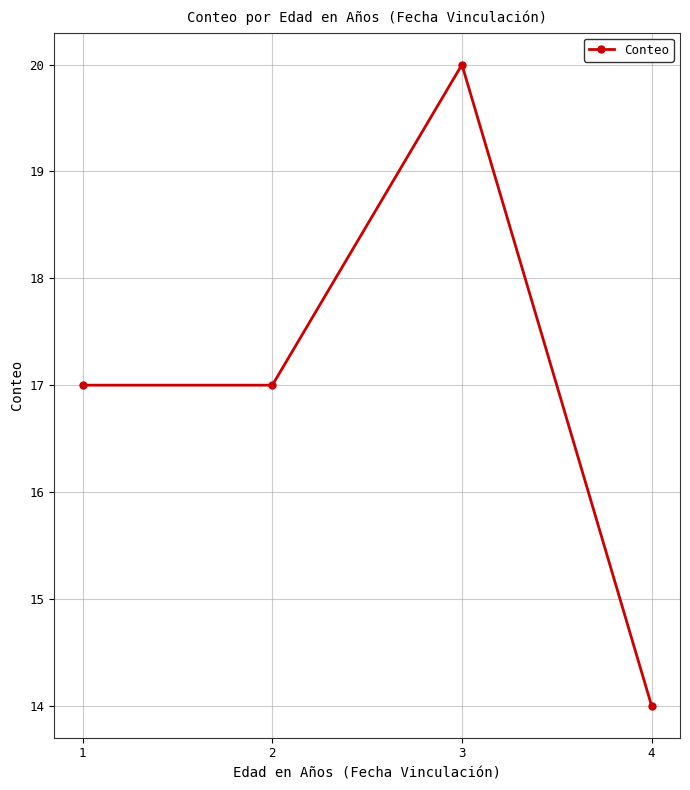

How many values are between 17 and 20?

3